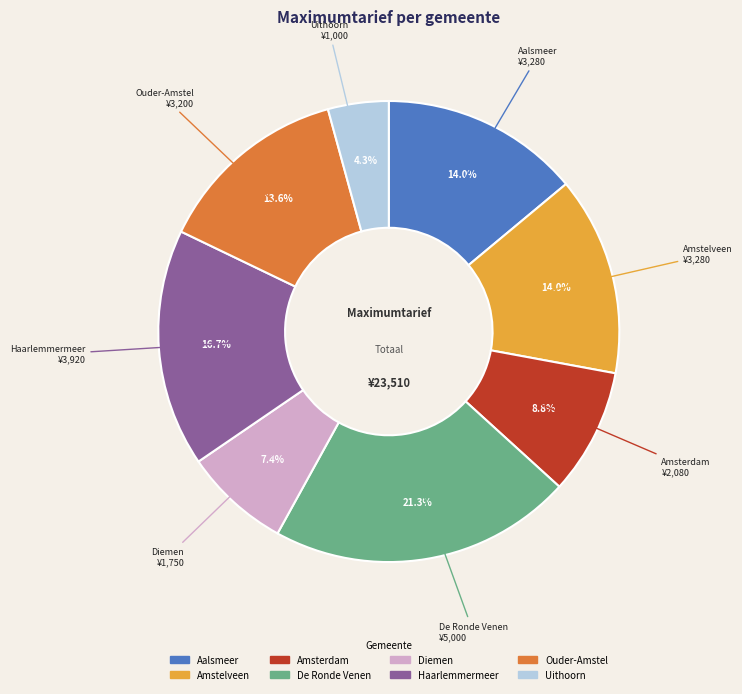

True or false: Amsterdam accounts for 16% of the total.

False